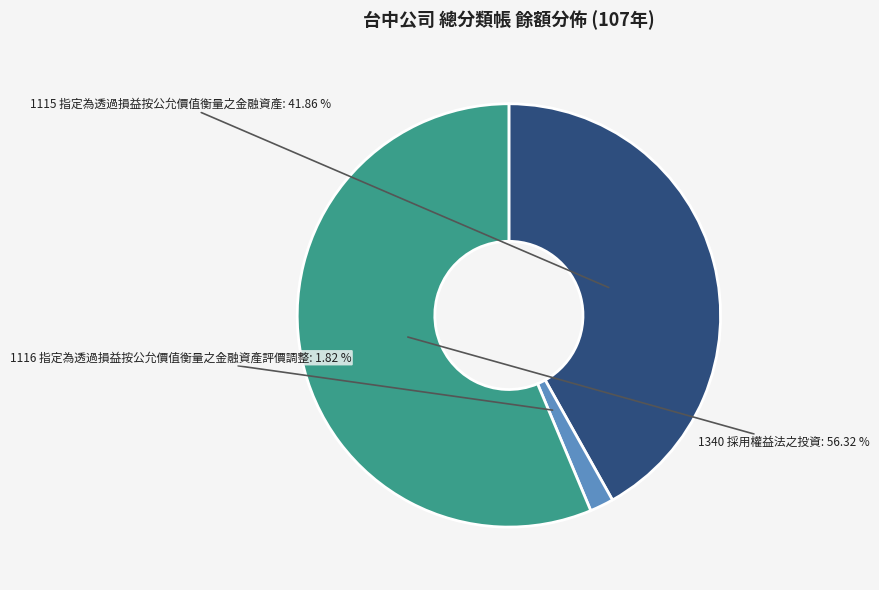

Is there any slice that represents more than half of the pie?

Yes